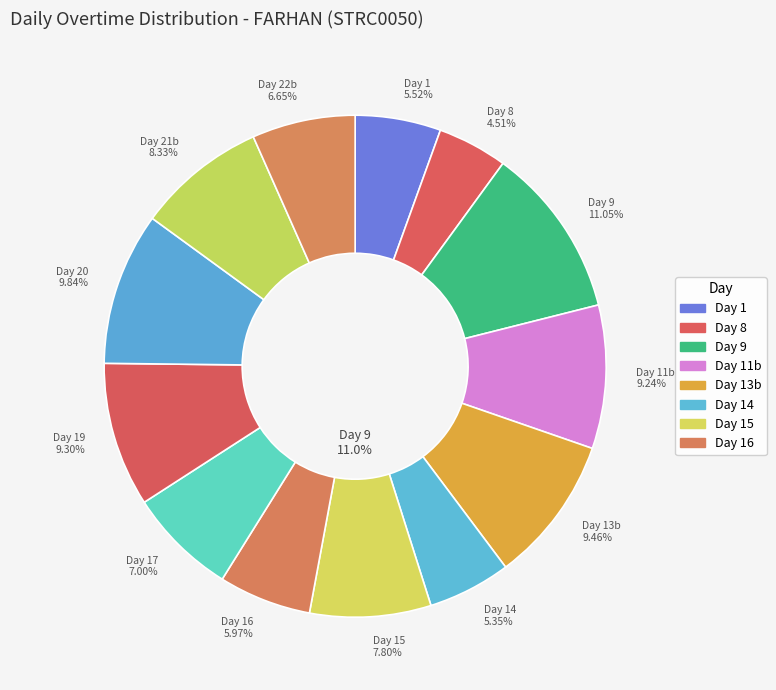

Count the number of slices in the pie.

13